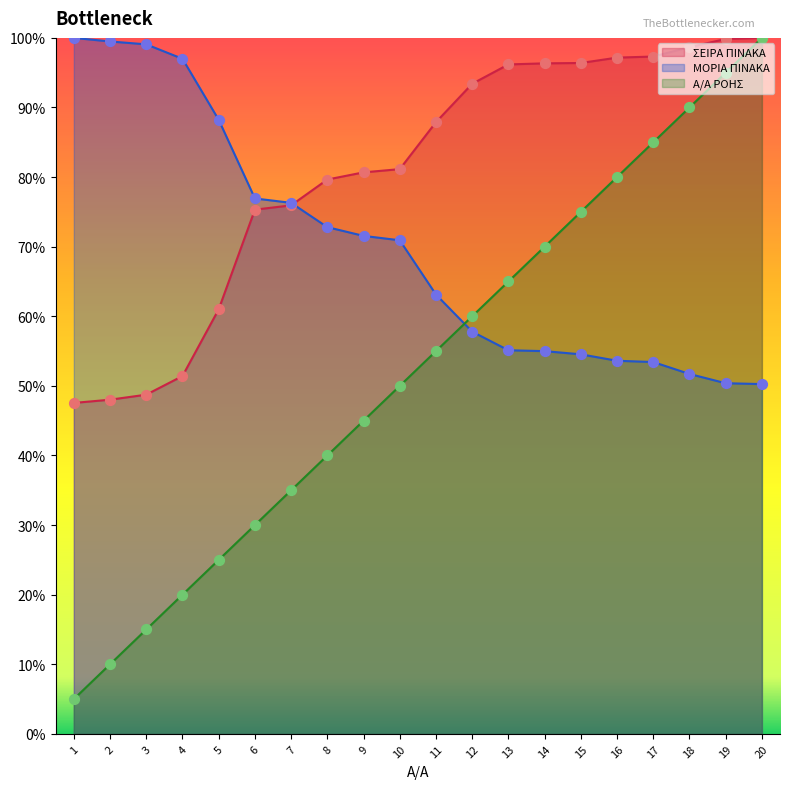

Which series reaches the maximum Y coordinate?

ΣΕΙΡΑ ΠΙΝΑΚΑ